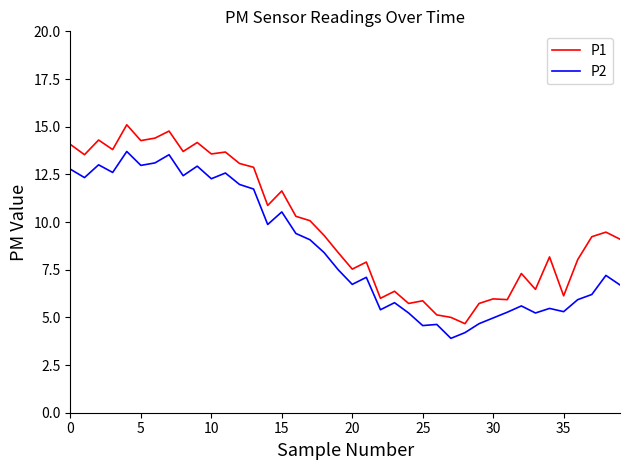

True or false: P1 and P2 cross at least once.

False